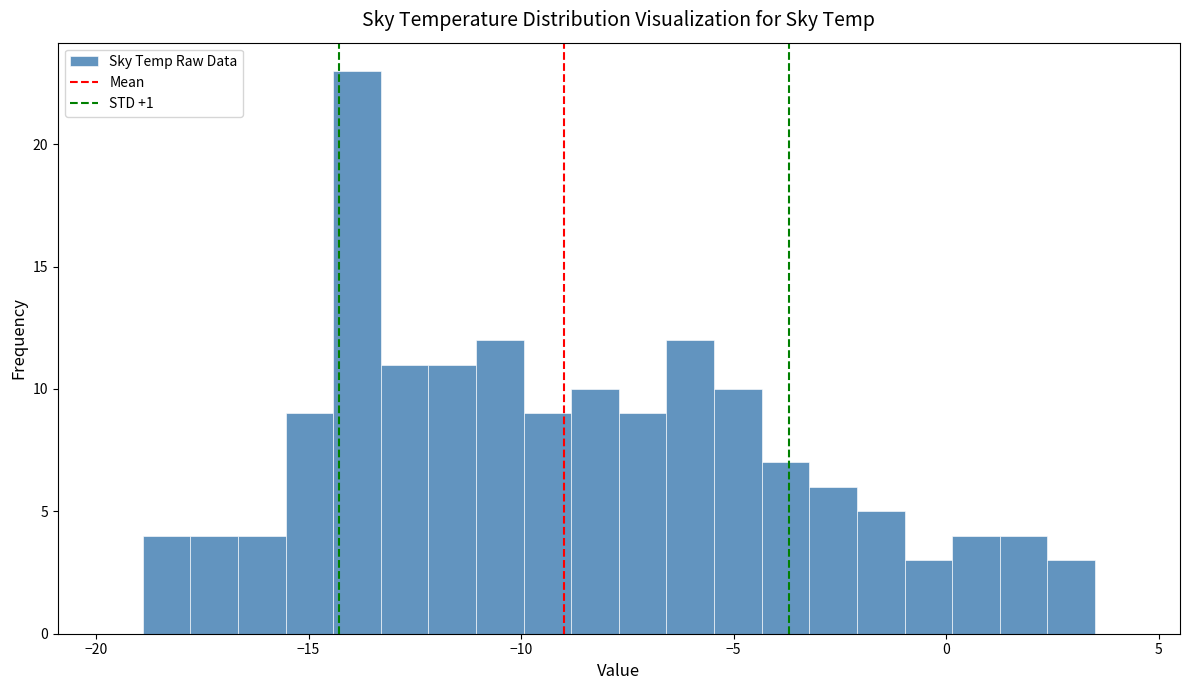

Around what value on the x-axis is the tallest bar? Give the approximate position of its centre, as read against the axis.

-14.0